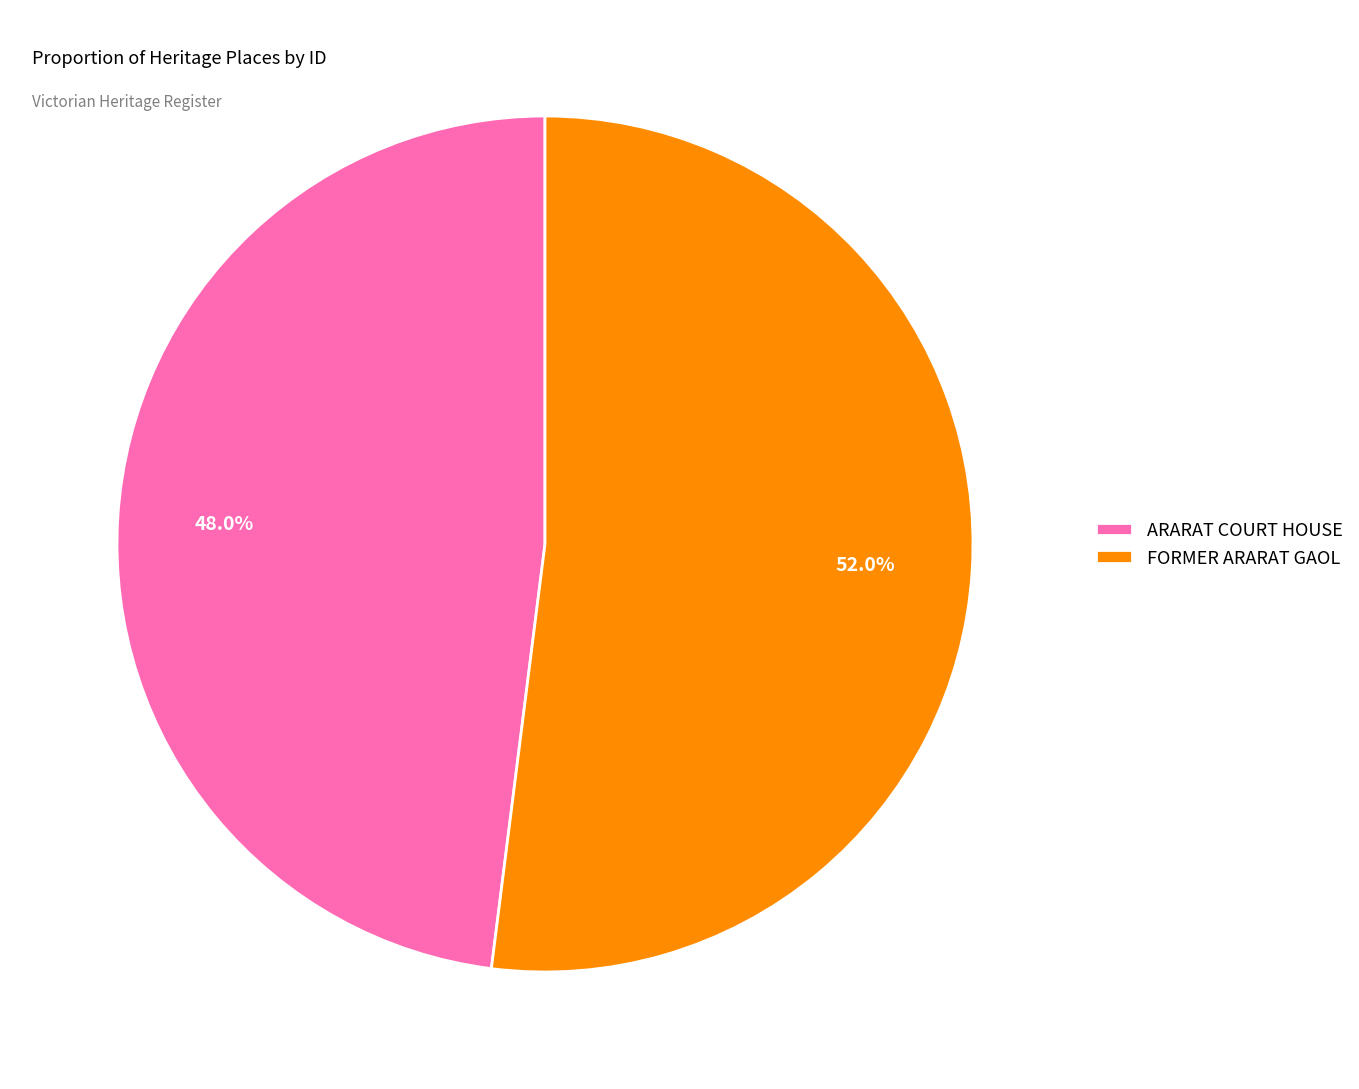

Which has a higher value, ARARAT COURT HOUSE or FORMER ARARAT GAOL?

FORMER ARARAT GAOL